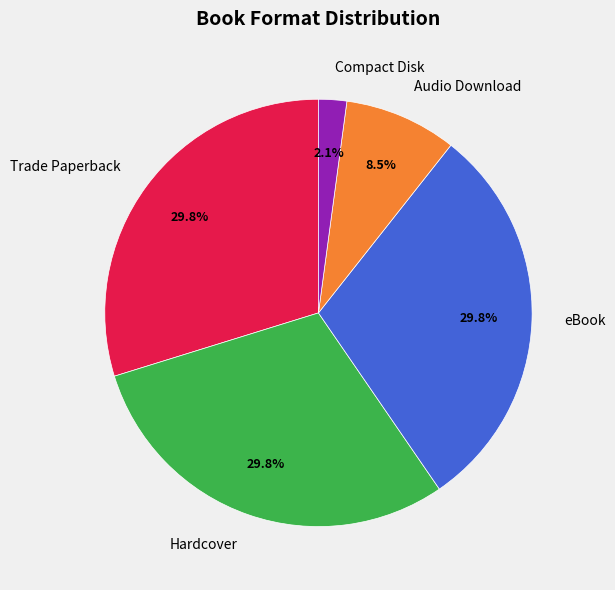

What is the total percentage of Hardcover and Compact Disk?

31.9%